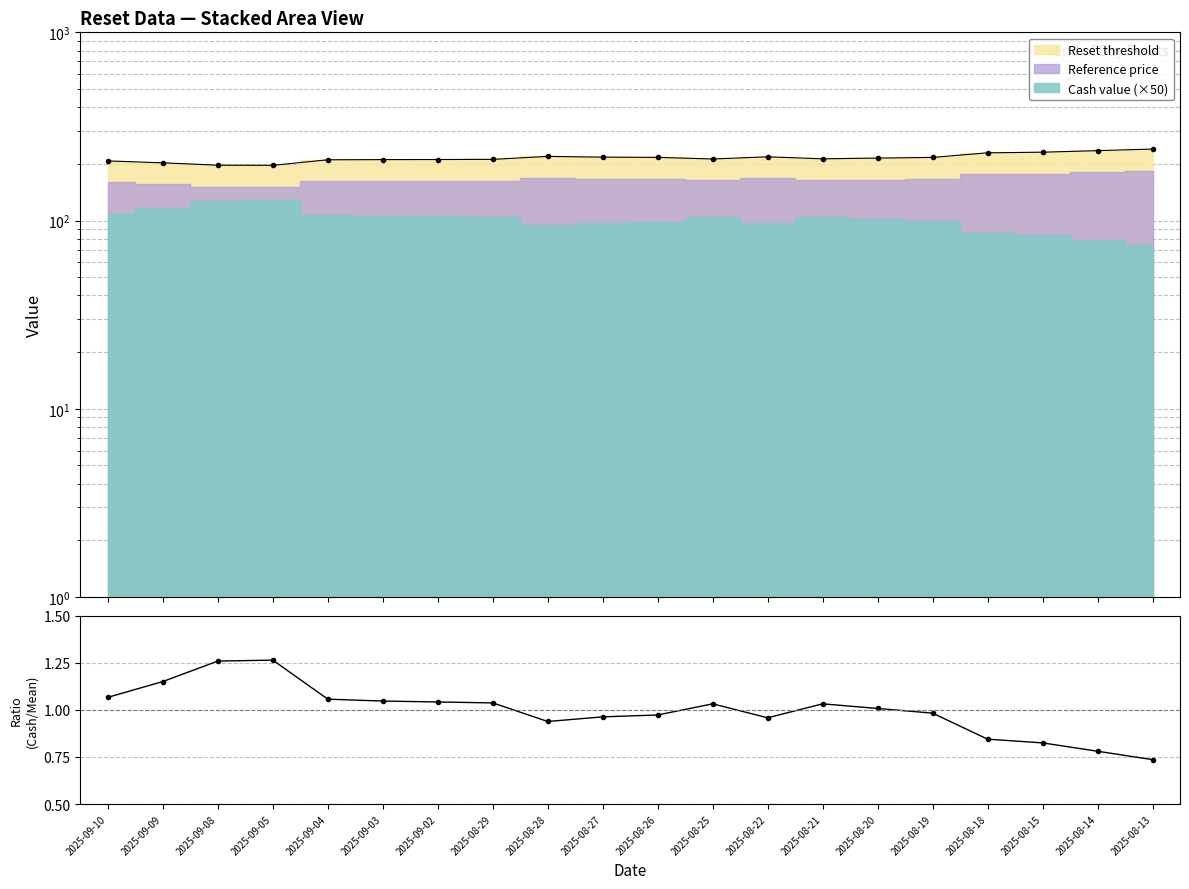

Where is the first local minimum?

2025-08-28